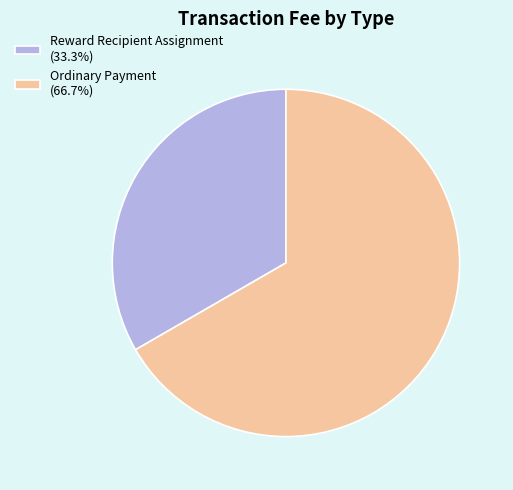

Combined, do Reward Recipient Assignment (33.3%) and Ordinary Payment (66.7%) account for over 50%?

Yes